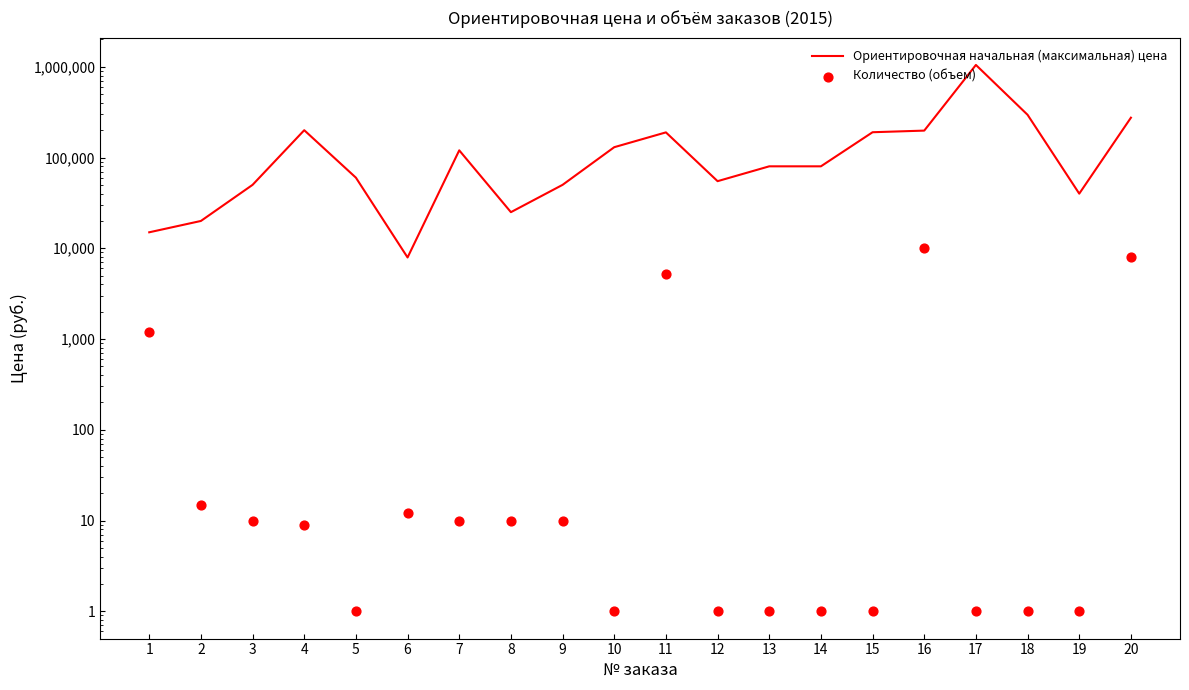

Which series has the widest spread of Y values?

Ориентировочная начальная (максимальная) цена